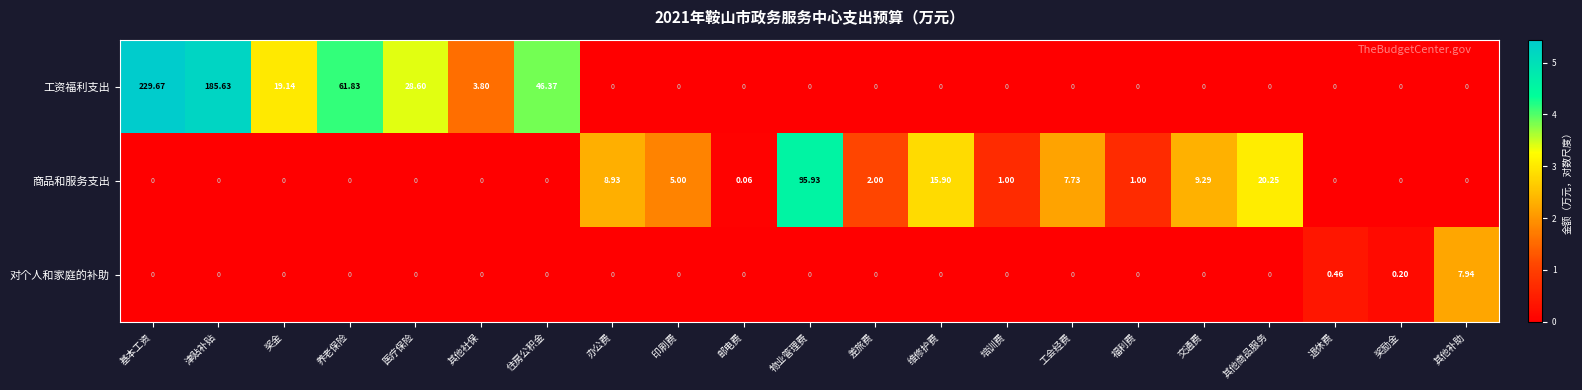

Which series has the largest total across all categories?

工资福利支出